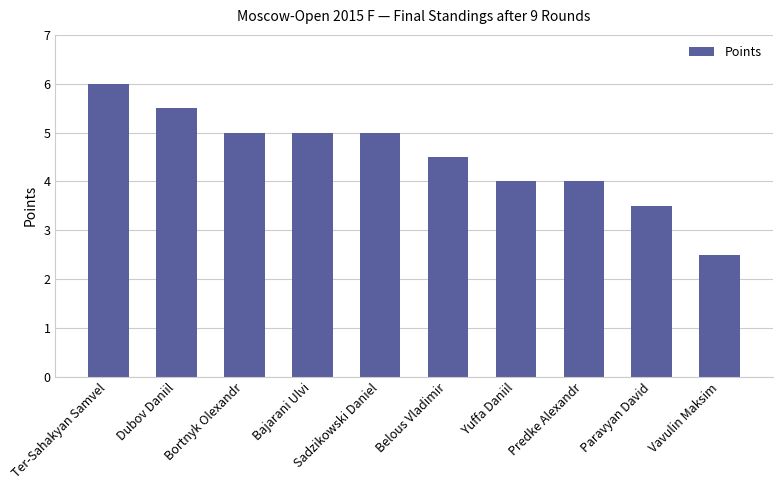

What is the average value?

4.5